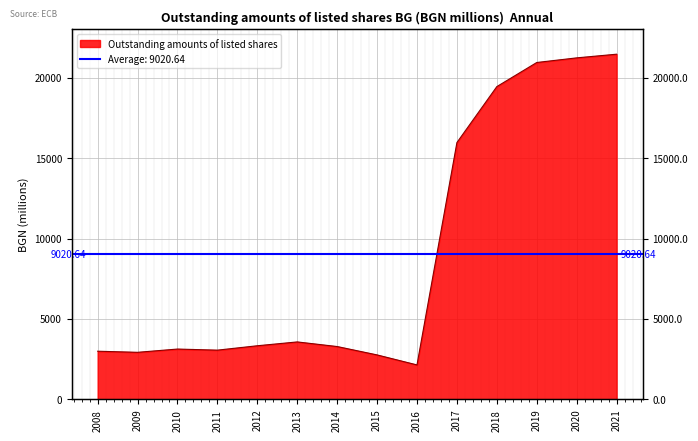

How many points are lower than both their immediate neighbors (excluding endpoints)?

3